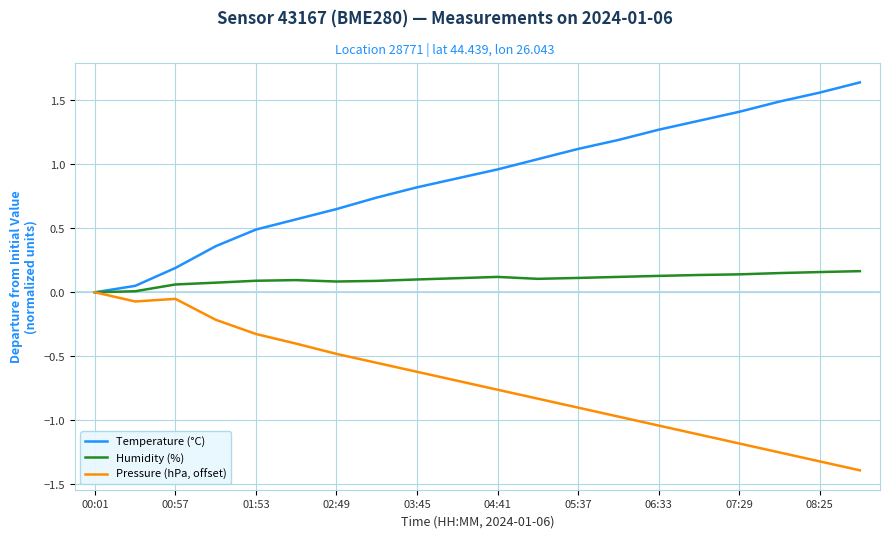

Rank the series by their average value, from highest to lowest.

Temperature (°C), Humidity (%), Pressure (hPa, offset)